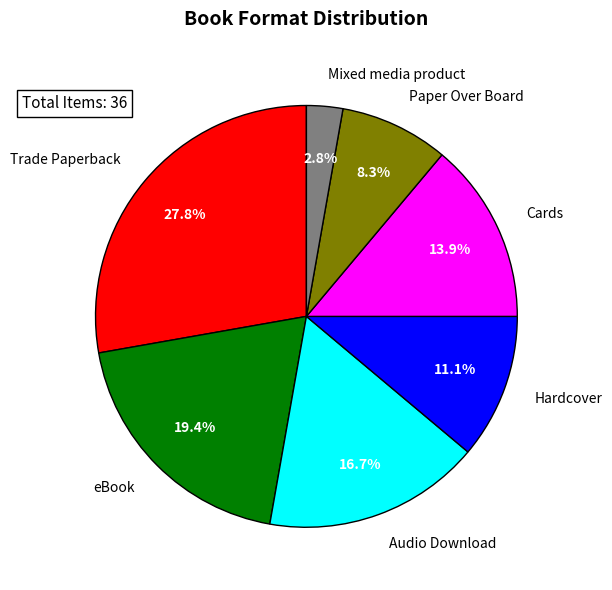

Is there any slice that represents more than half of the pie?

No